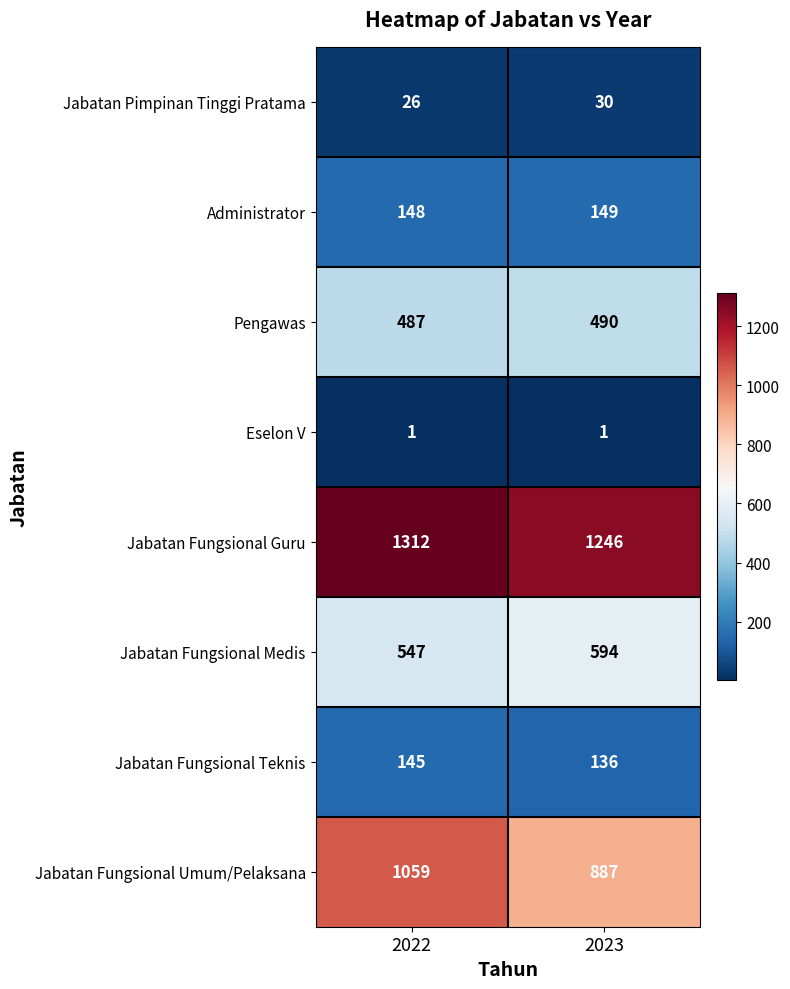

Rank the series by their maximum value, from highest to lowest.

Jabatan Fungsional Guru, Jabatan Fungsional Umum/Pelaksana, Jabatan Fungsional Medis, Pengawas, Administrator, Jabatan Fungsional Teknis, Jabatan Pimpinan Tinggi Pratama, Eselon V